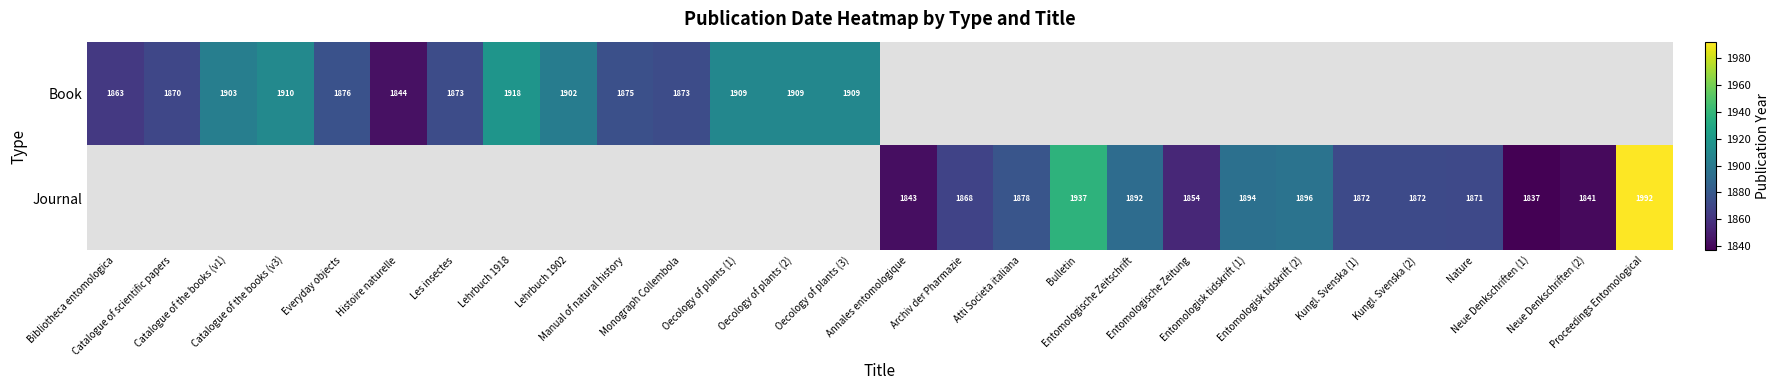

Read the Journal value at Entomologische Zeitung, to the nearest 10.

1850